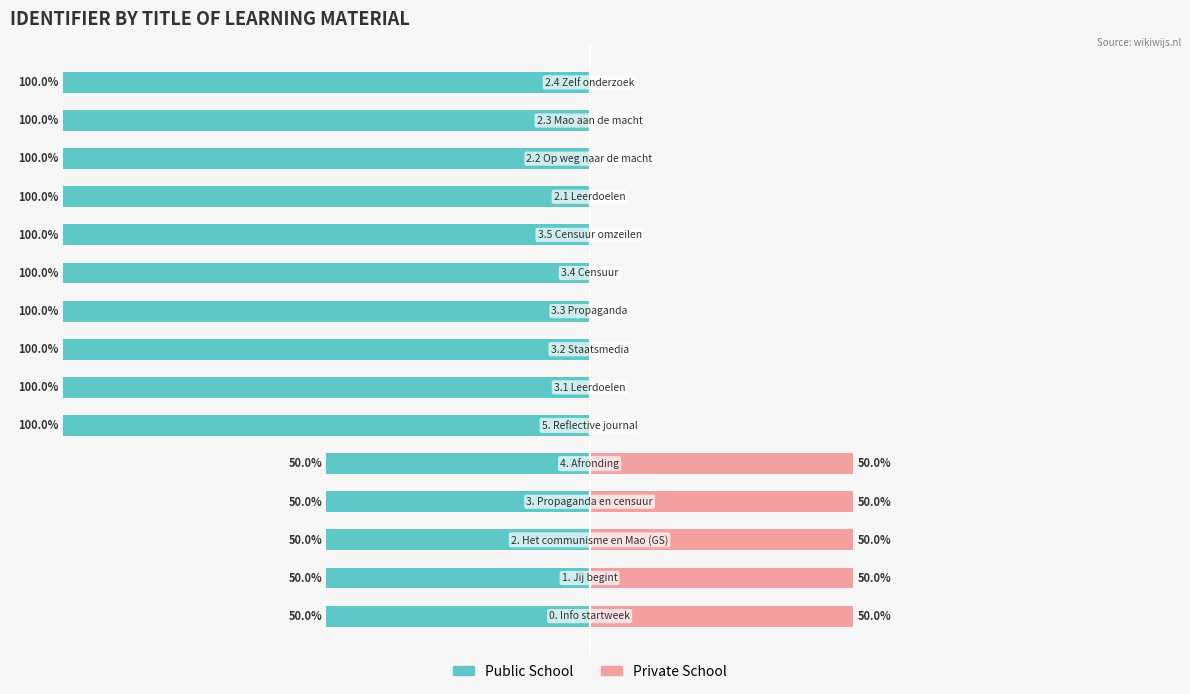

Reading right to left, extract all data points from this chart.

Public School: 14=-100.0	13=-100.0	12=-100.0	11=-100.0	10=-100.0	9=-100.0	8=-100.0	7=-100.0	6=-100.0	5=-100.0	4=-50.0	3=-50.0	2=-50.0	1=-50.0	0=-50.0
Private School: 14=0.0	13=0.0	12=0.0	11=0.0	10=0.0	9=0.0	8=0.0	7=0.0	6=0.0	5=0.0	4=50.0	3=50.0	2=50.0	1=50.0	0=50.0